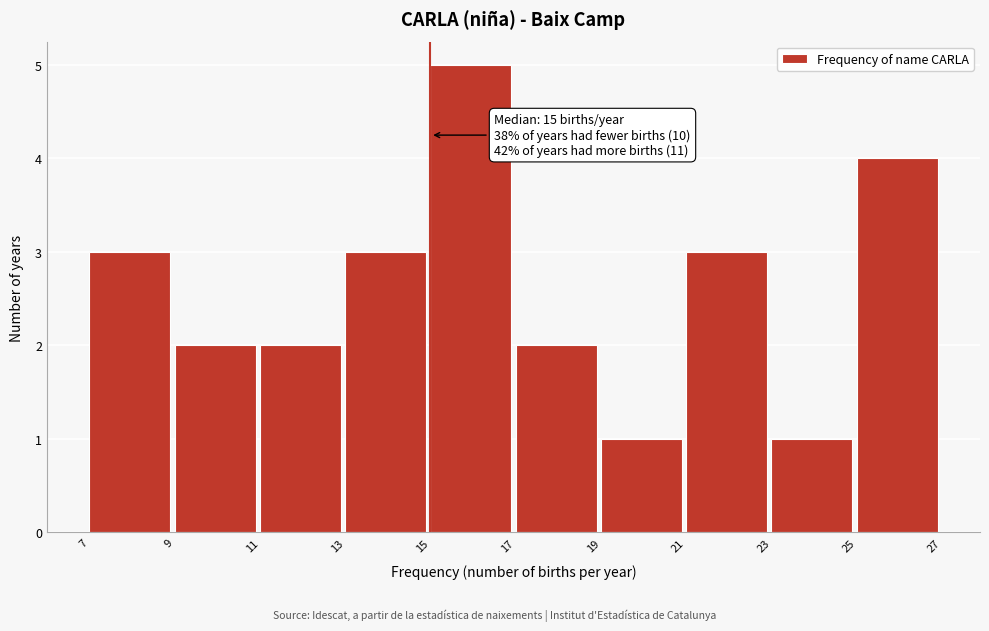

Which range on the x-axis has the tallest bar?

15 to 17